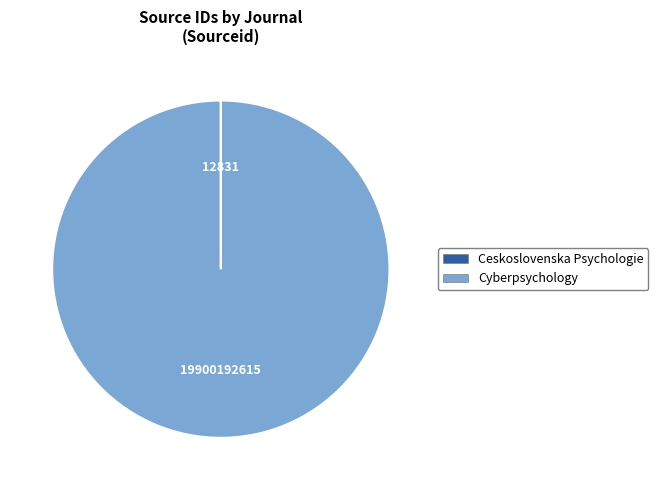

The Cyberpsychology slice represents 100% of the pie. True or false?

True